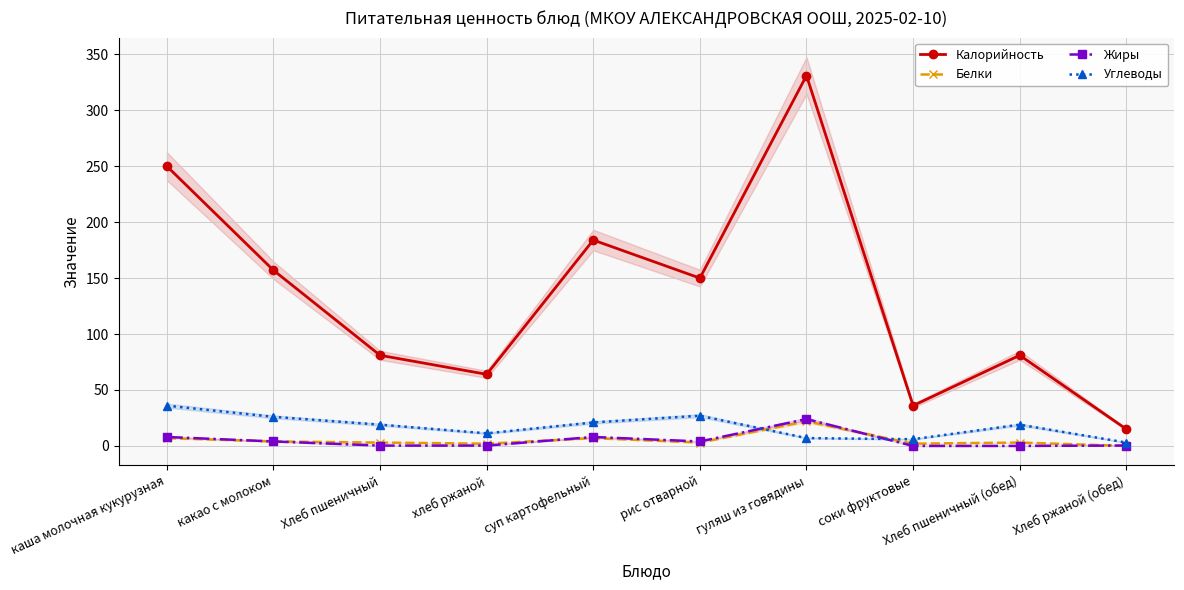

At how many categories does at least one series exceed 322?

1